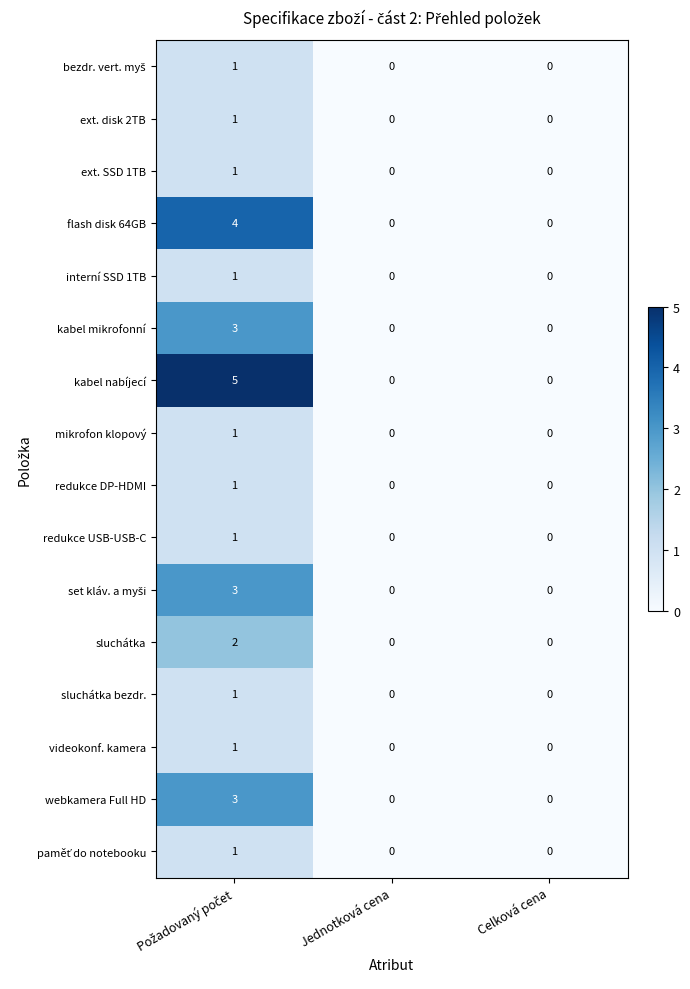

How many categories are shown in the chart?

3